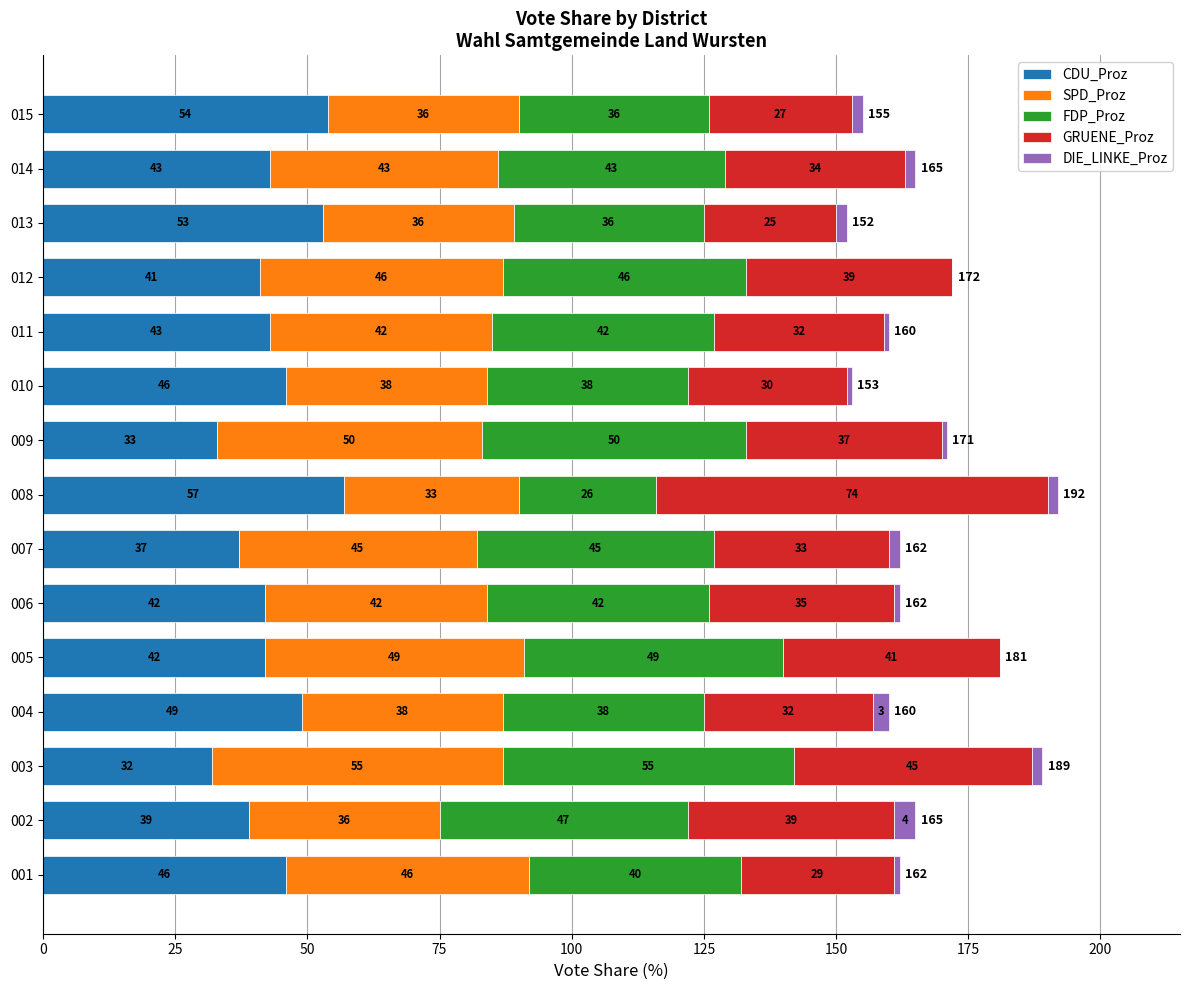

True or false: CDU_Proz has a value of 54 at 015.

True